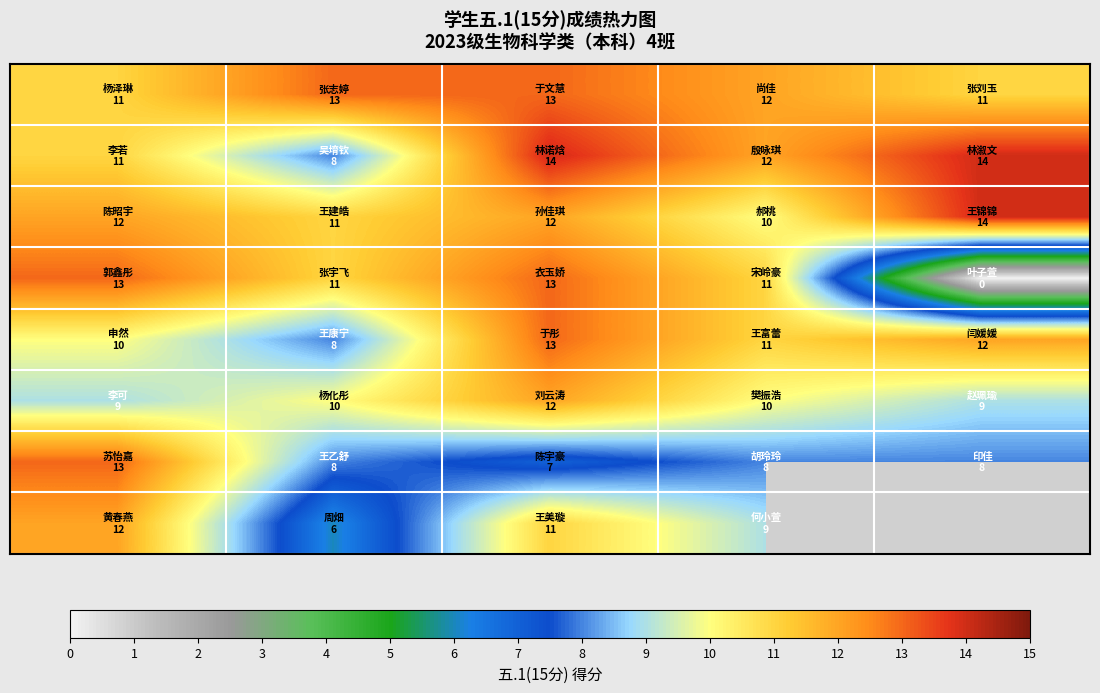

What is the greatest value displayed?

14.0